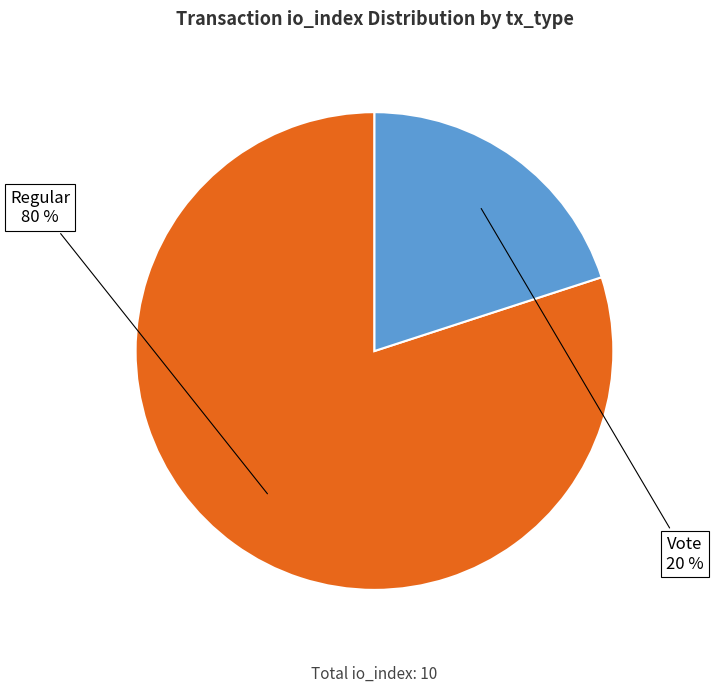

How many segments does this pie chart have?

2